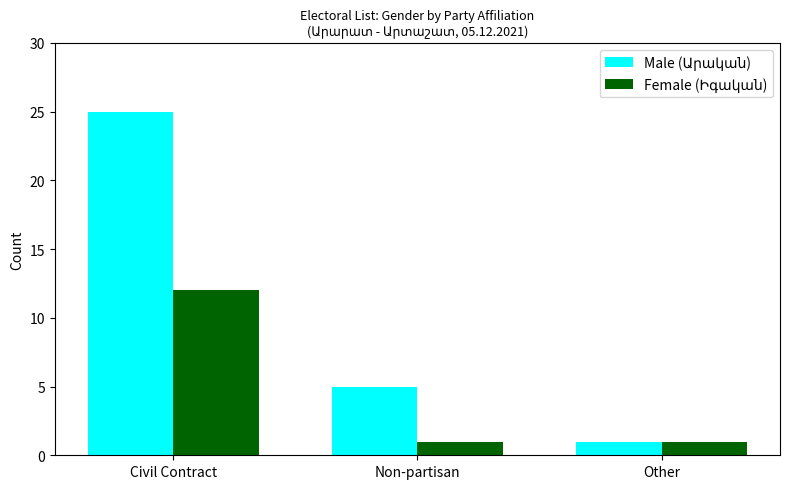

At which category is the sum across all series the highest?

Civil Contract